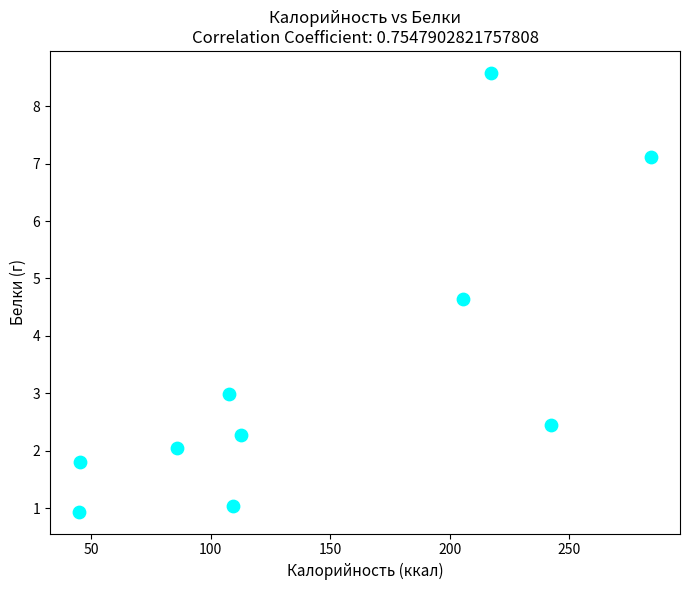

What is the range of Y values (max minus min)?

7.6